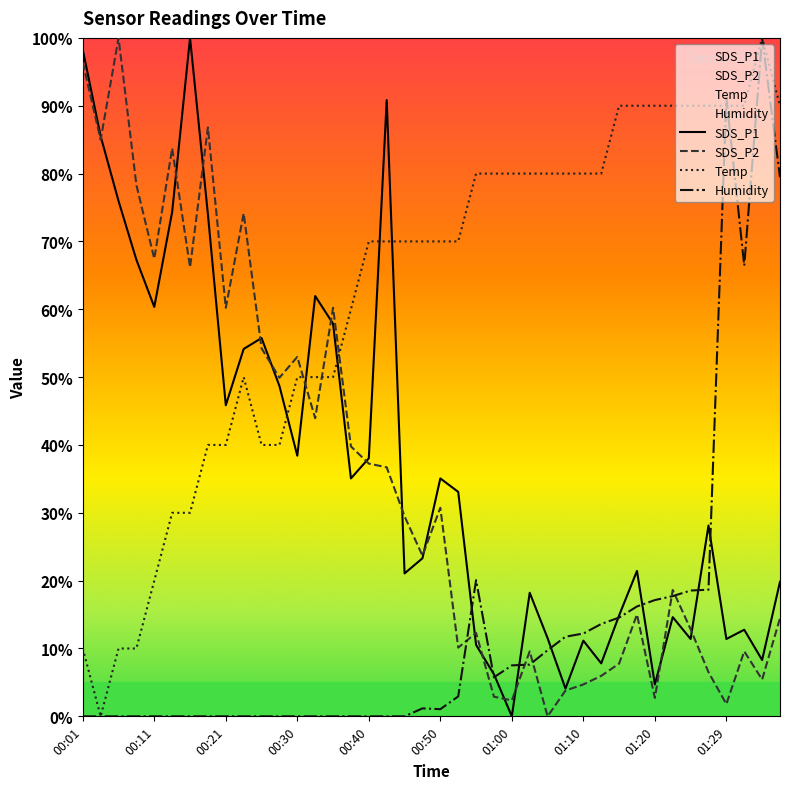

How many lines are shown in the chart?

4